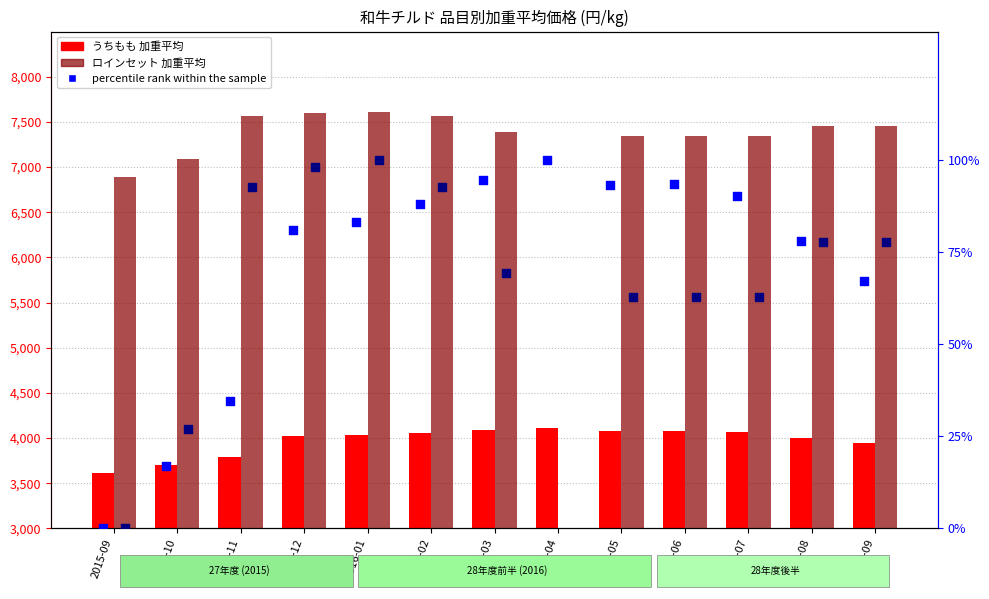

At which category is the sum across all series the highest?

2016-01